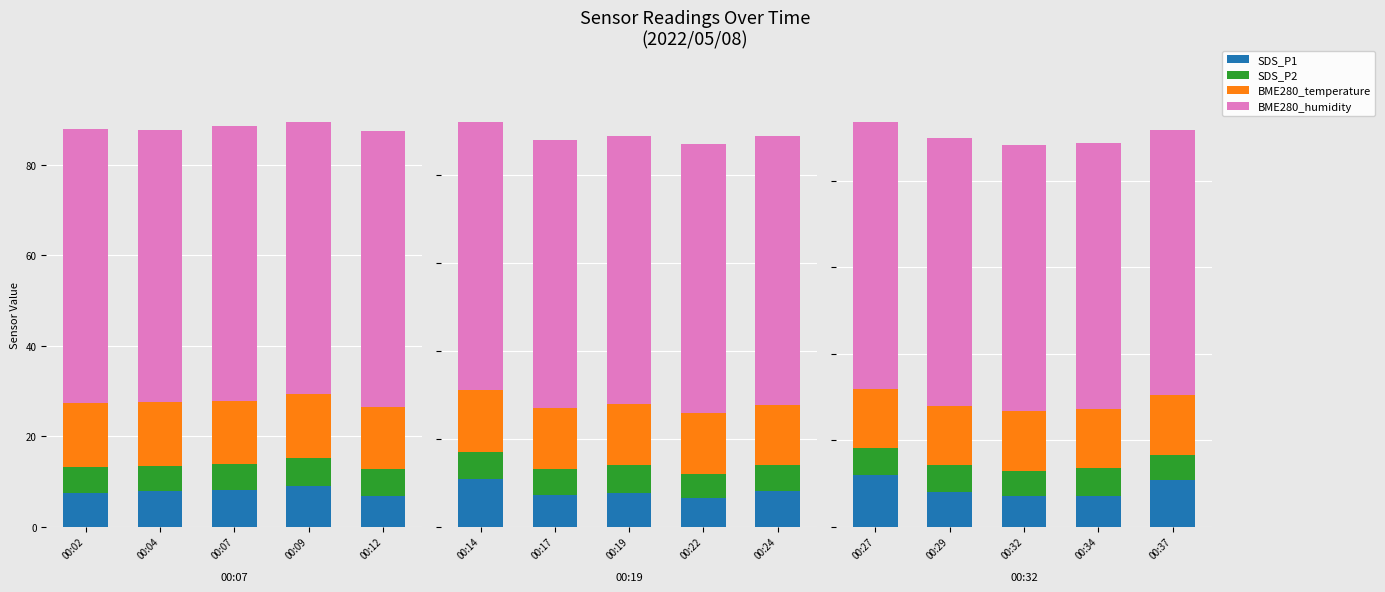

What is the highest value of the BME280_humidity series?

61.8